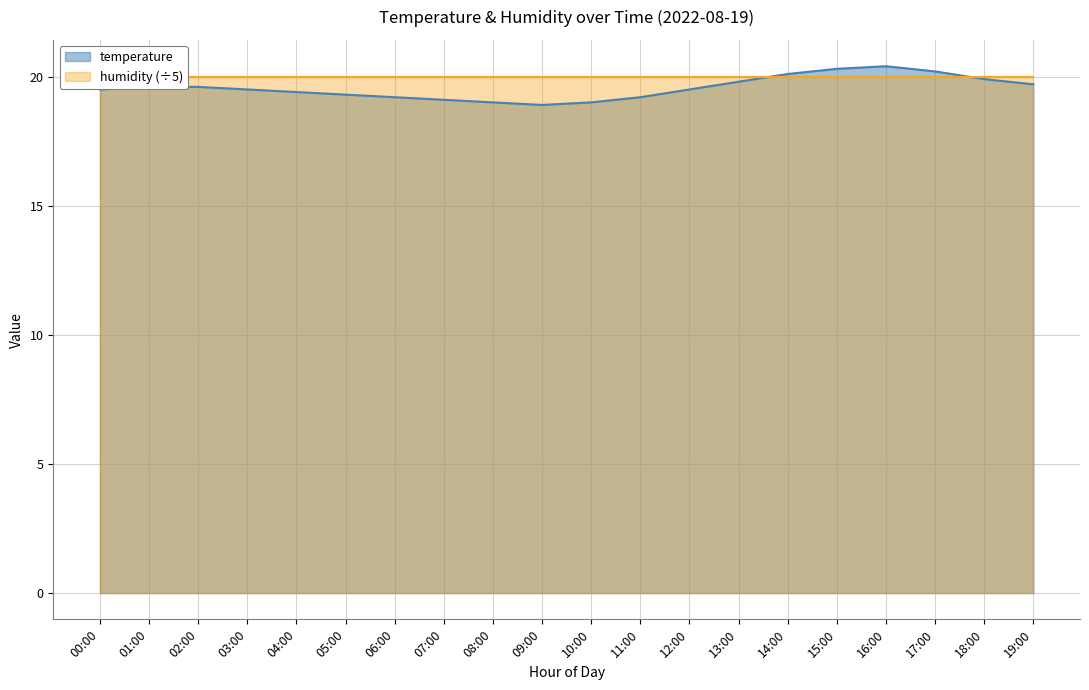

What value does the data have at 16:00?

20.4